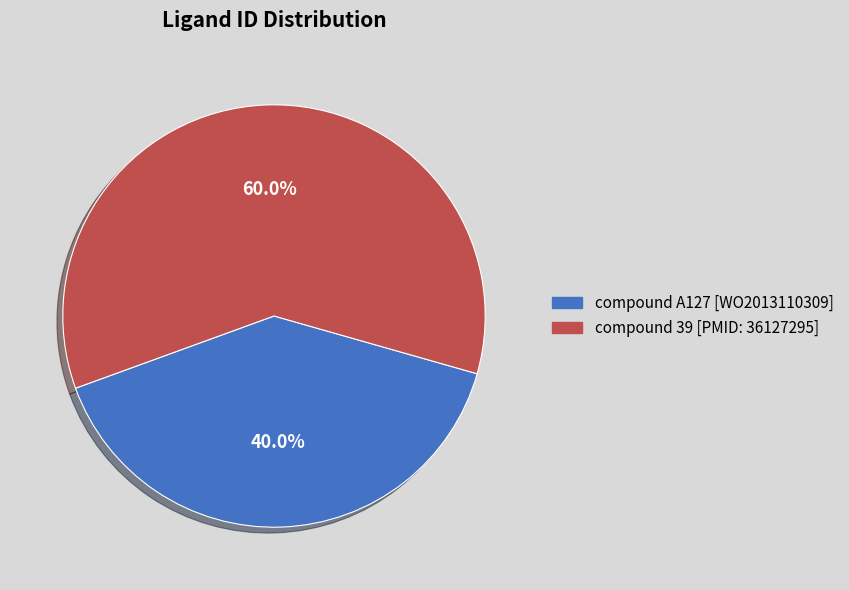

True or false: compound 39 [PMID: 36127295] accounts for 46% of the total.

False